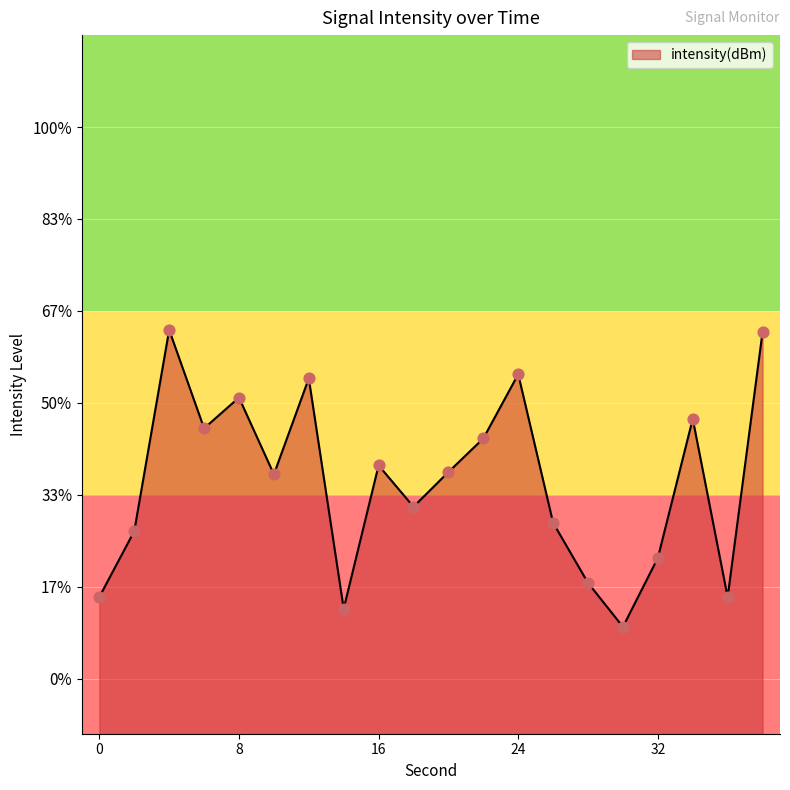

What is the change in value from 0 to 14?

-0.6